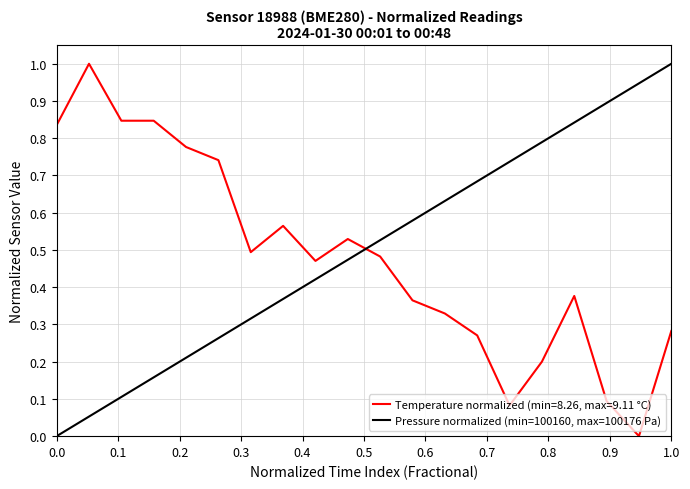

What is the value of the 2nd point from the left?

1